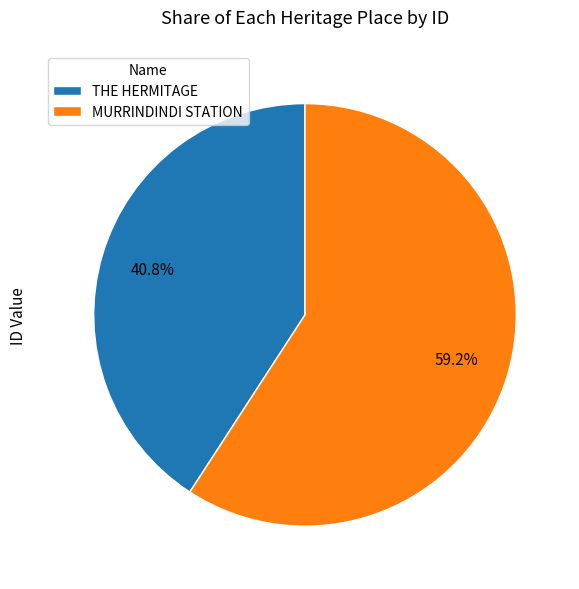

Which slice is the smallest?

THE HERMITAGE